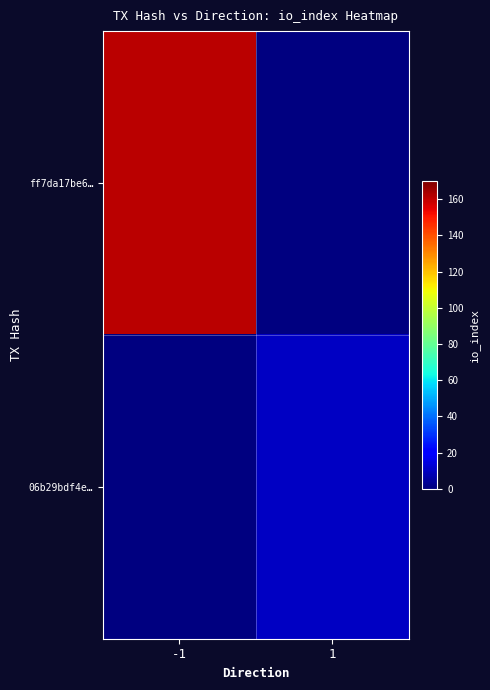

Rank the series by their maximum value, from lowest to highest.

ff7da17be6…, 06b29bdf4e…